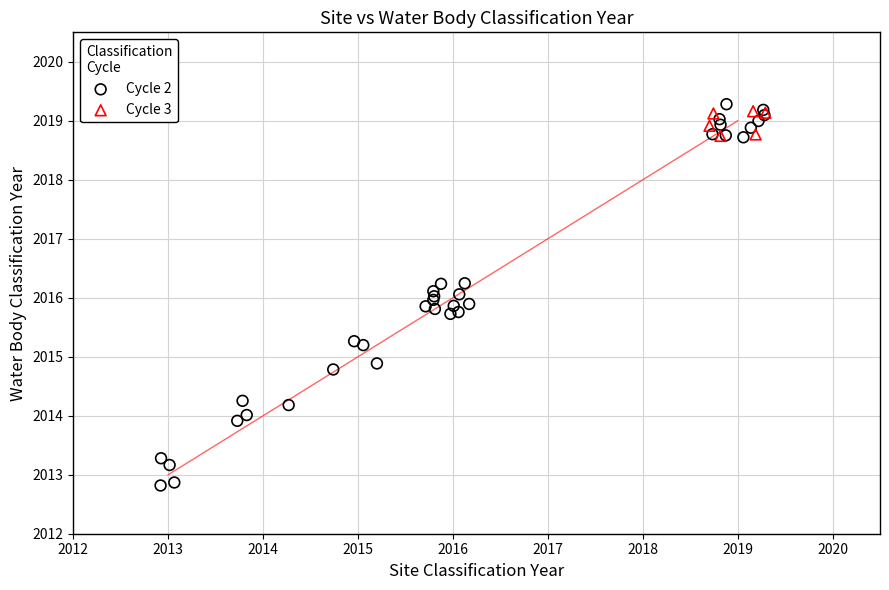

Which series has the widest spread of Y values?

Cycle 2